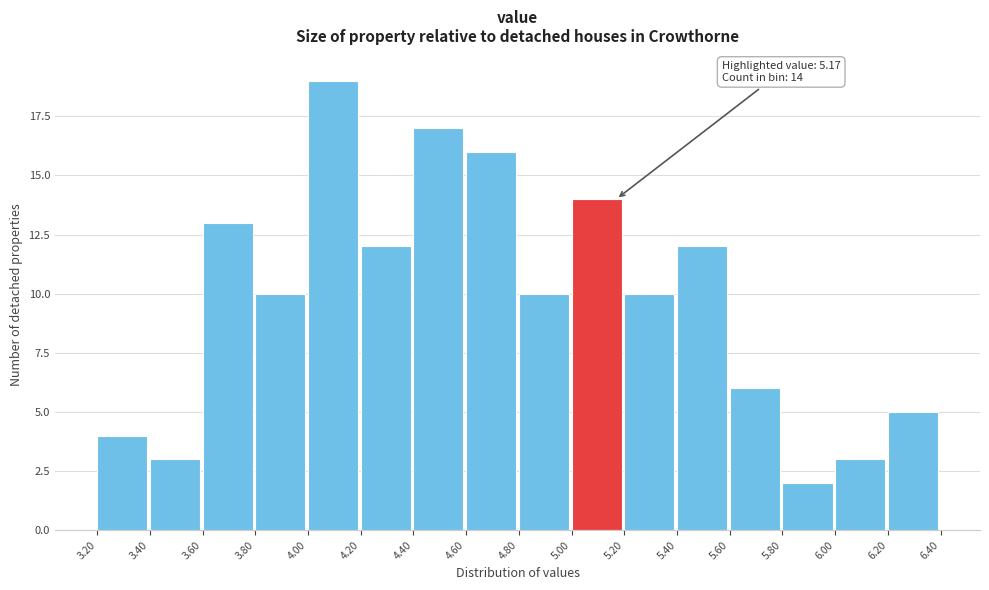

Which range on the x-axis has the tallest bar?

4.00 to 4.20